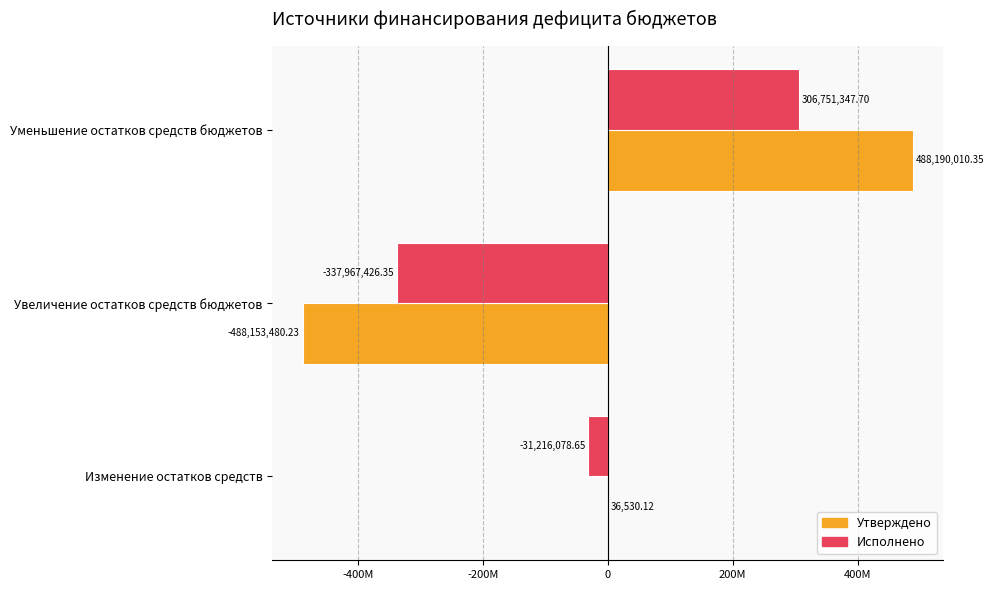

What are all the series names shown in the legend?

Утверждено, Исполнено